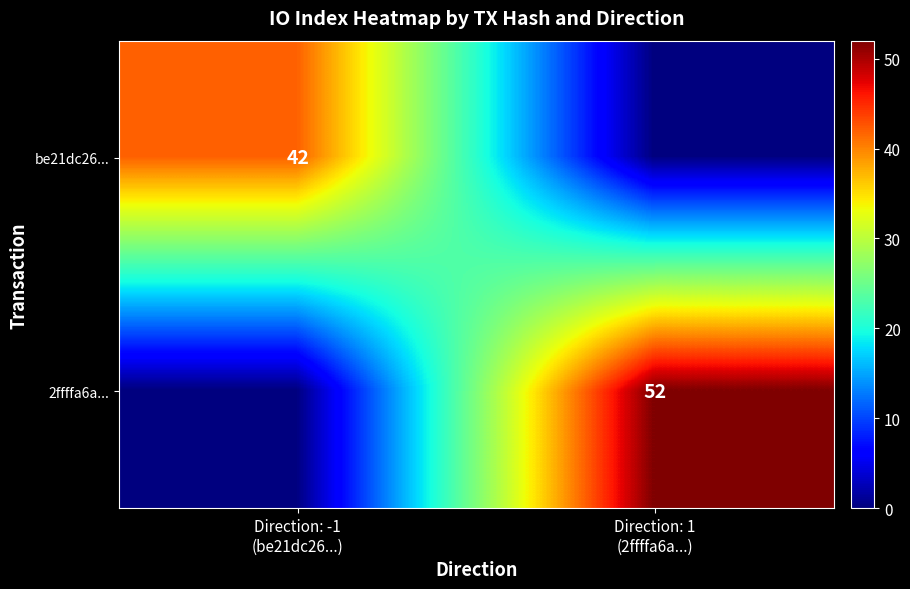

The value of be21dc26... at Direction: -1 (be21dc26...) is 27. True or false?

False